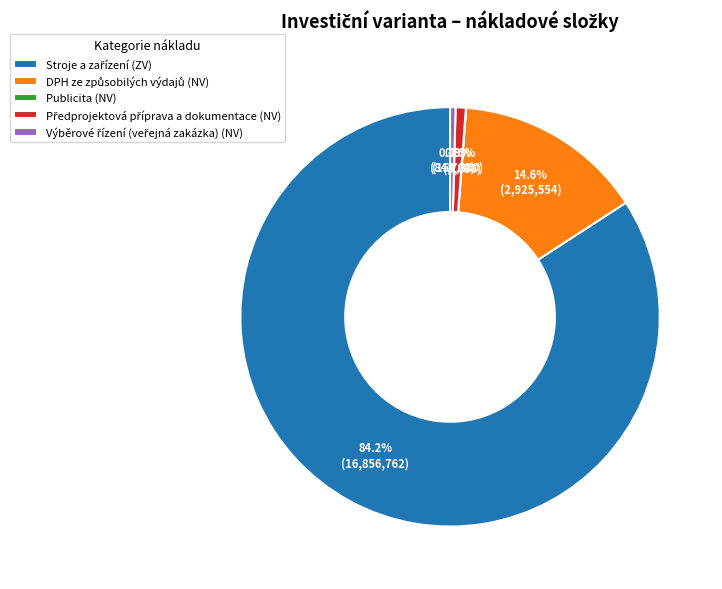

Does any single category account for the majority?

Yes